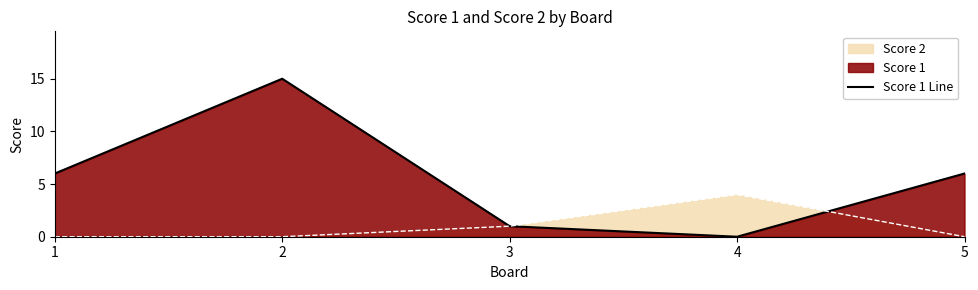

Reading left to right, extract all data points from this chart.

1=6	2=15	3=1	4=0	5=6